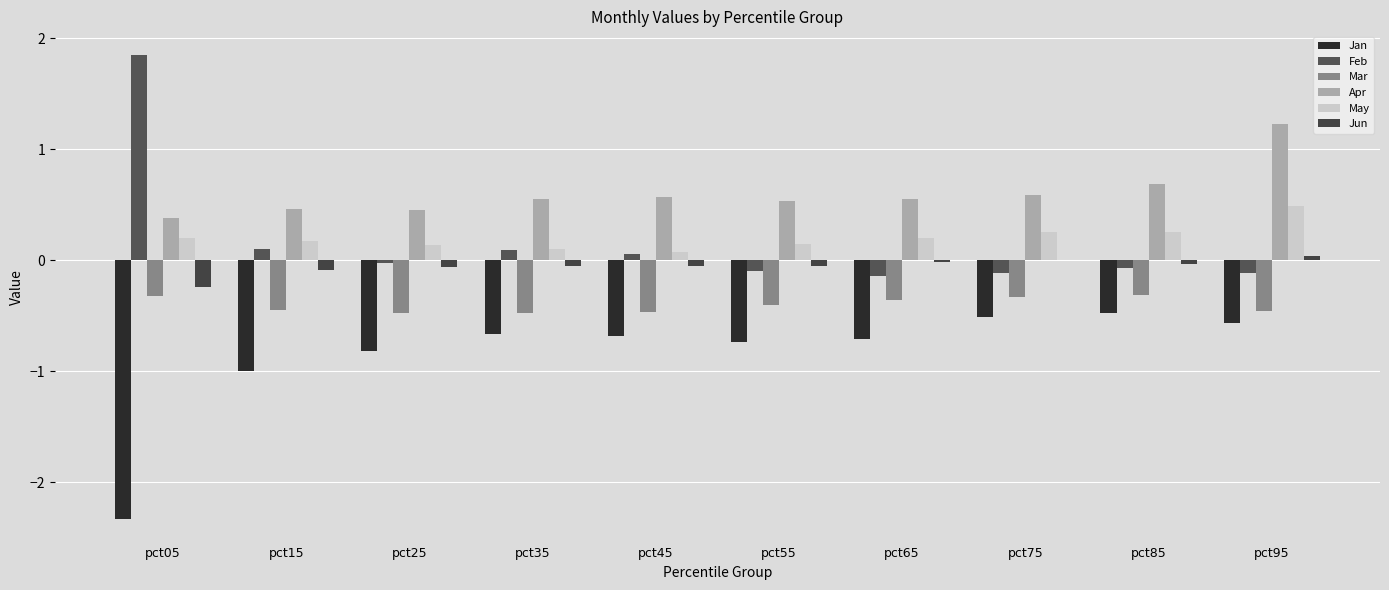

Does the chart contain stacked bars?

No